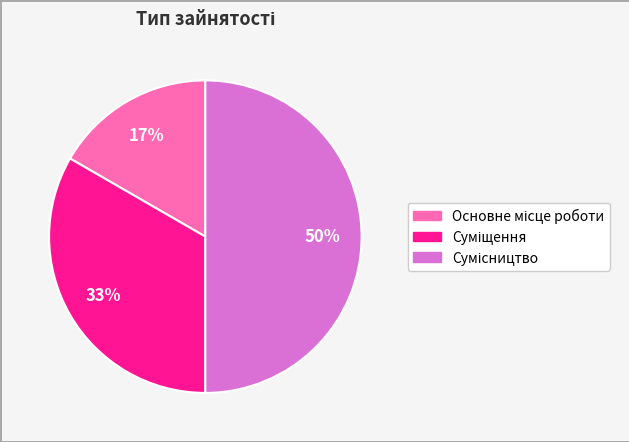

To the nearest percent, what is the difference between the largest and smallest slice percentages?

33%